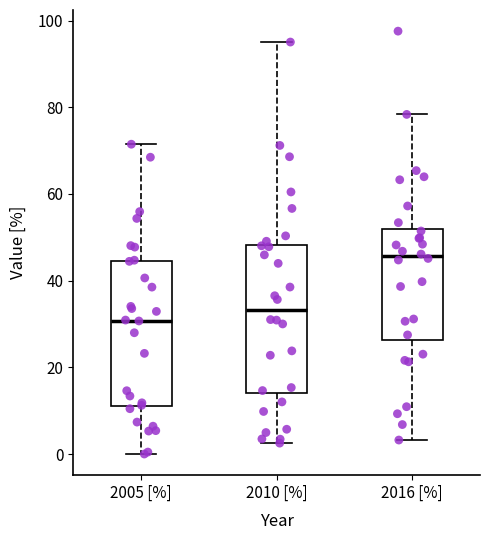

Reading left to right, transcribe this box plot: for each box, give where its median line is, the range the box spans, and where its two whiskers end, as read against the y-axis. The values are not printed on the chart, so give them approximately, as read against the axis.

2005 [%]: median 30, box 12 to 44, whiskers 0 to 72
2010 [%]: median 34, box 14 to 48, whiskers 2 to 96
2016 [%]: median 46, box 26 to 52, whiskers 4 to 78